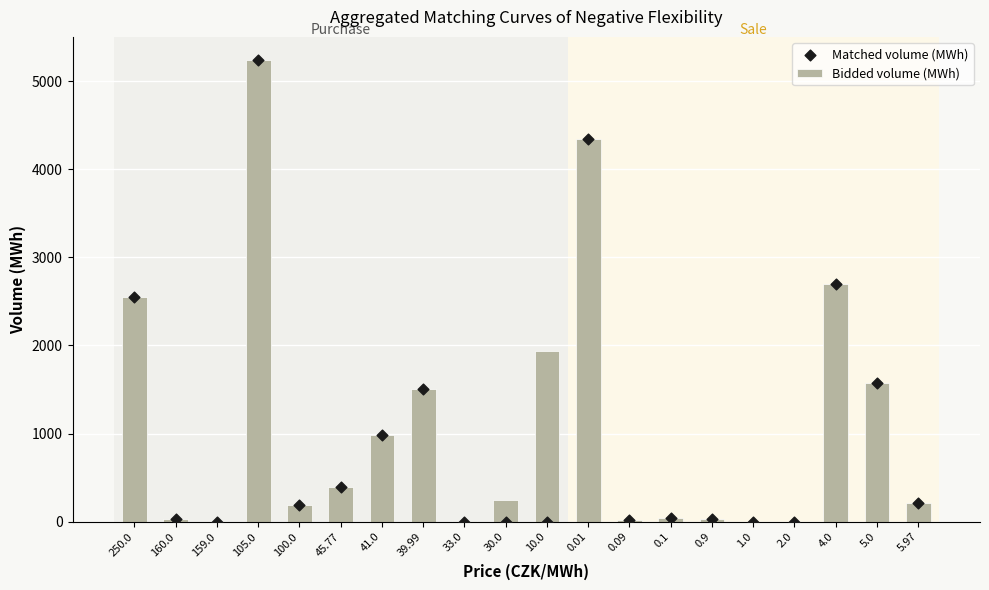

At how many categories does at least one series exceed 2210?

4